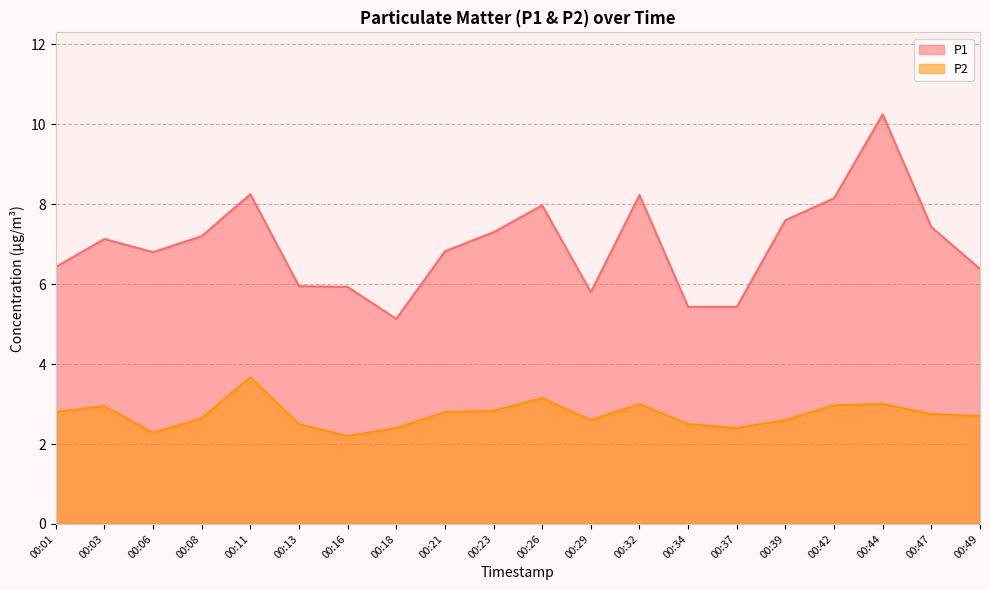

Reading right to left, extract all data points from this chart.

P1: 6.4	7.4	10.2	8.2	7.6	5.4	5.4	8.2	5.8	8.0	7.3	6.8	5.1	5.9	6.0	8.2	7.2	6.8	7.1	6.4
P2: 2.7	2.8	3.0	3.0	2.6	2.4	2.5	3.0	2.6	3.1	2.8	2.8	2.4	2.2	2.5	3.7	2.6	2.3	3.0	2.8